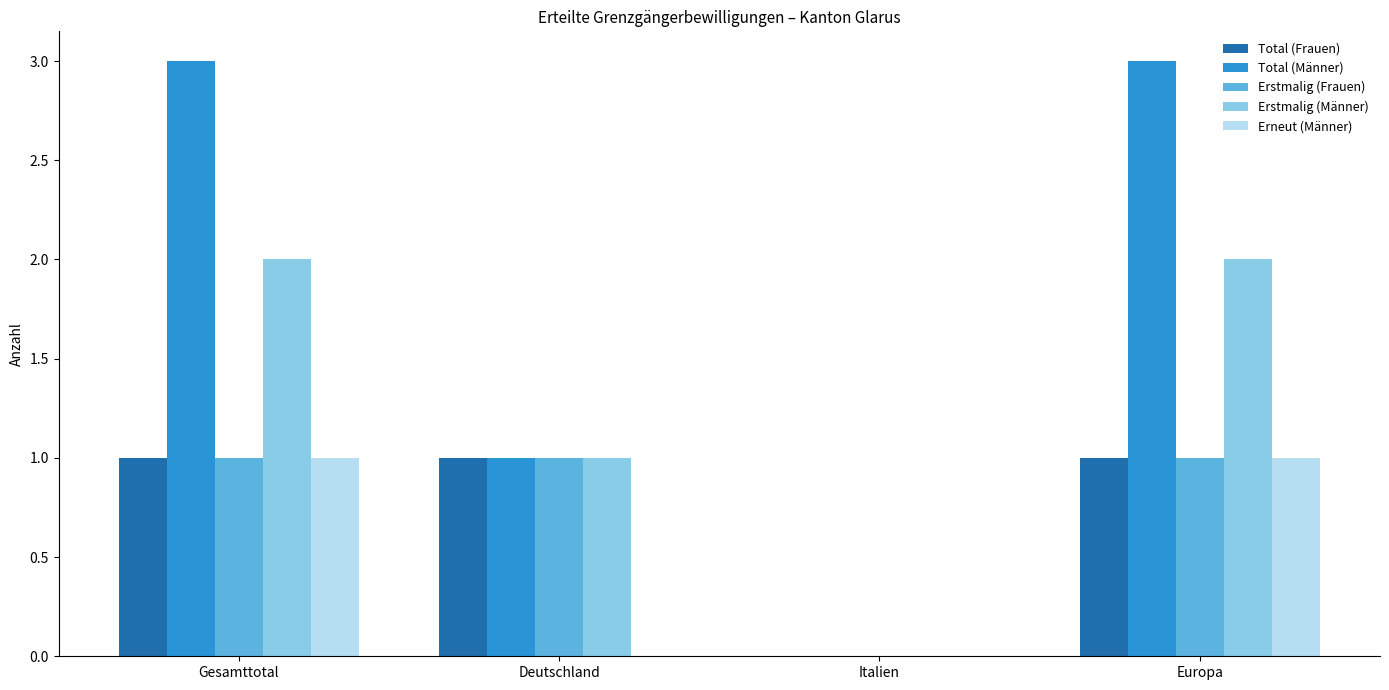

True or false: Total (Frauen) has a value of 1 at Gesamttotal.

True